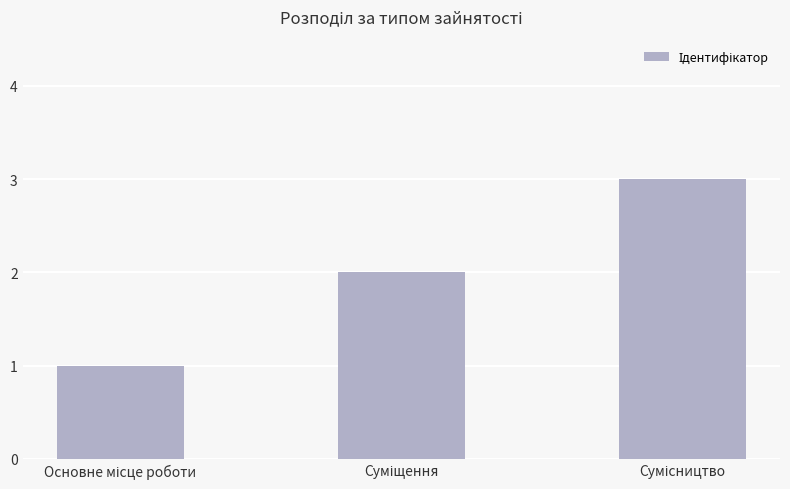

What is the sum of all values?

6